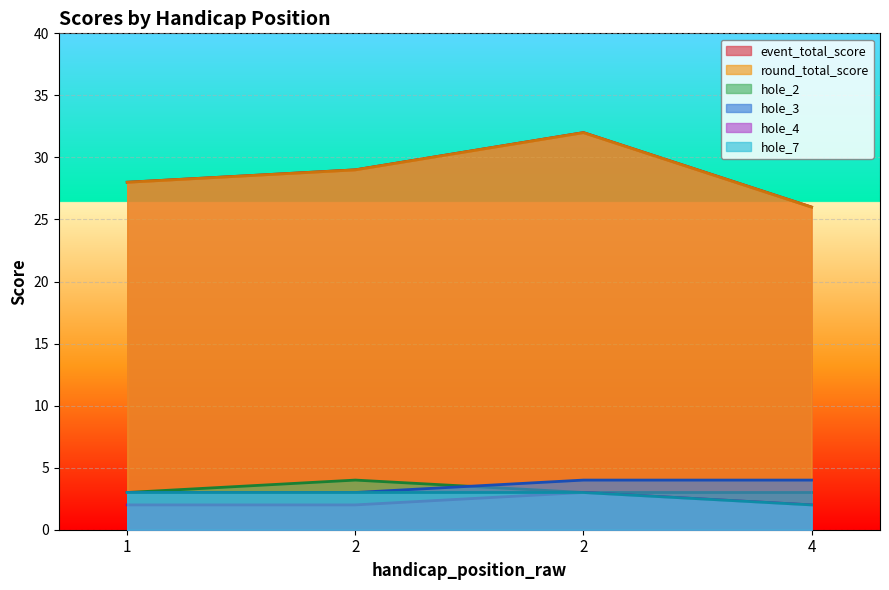

True or false: round_total_score and hole_3 intersect in this chart.

False